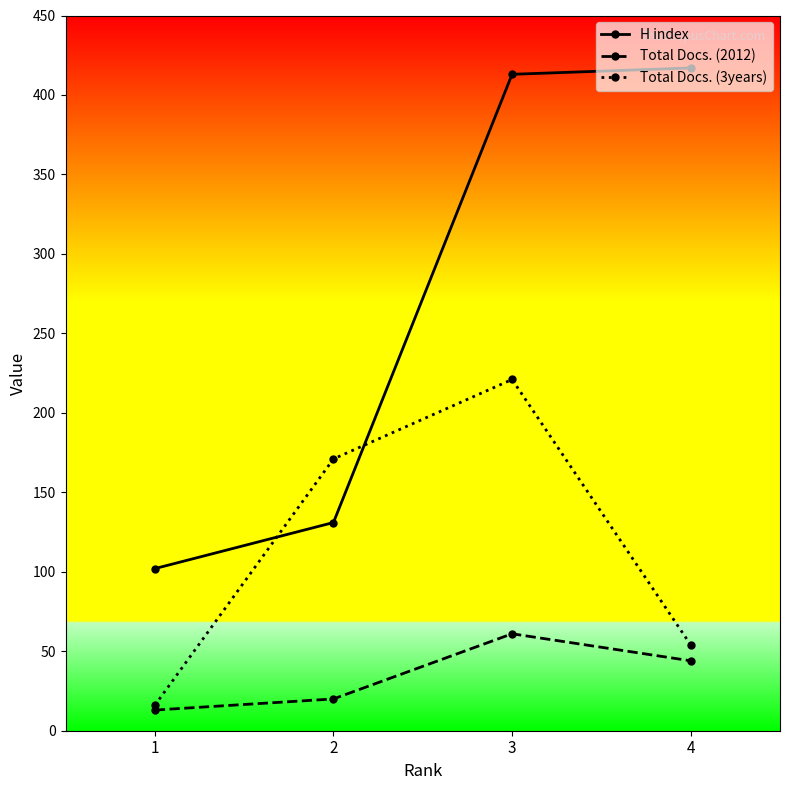

What is the greatest value displayed?

417